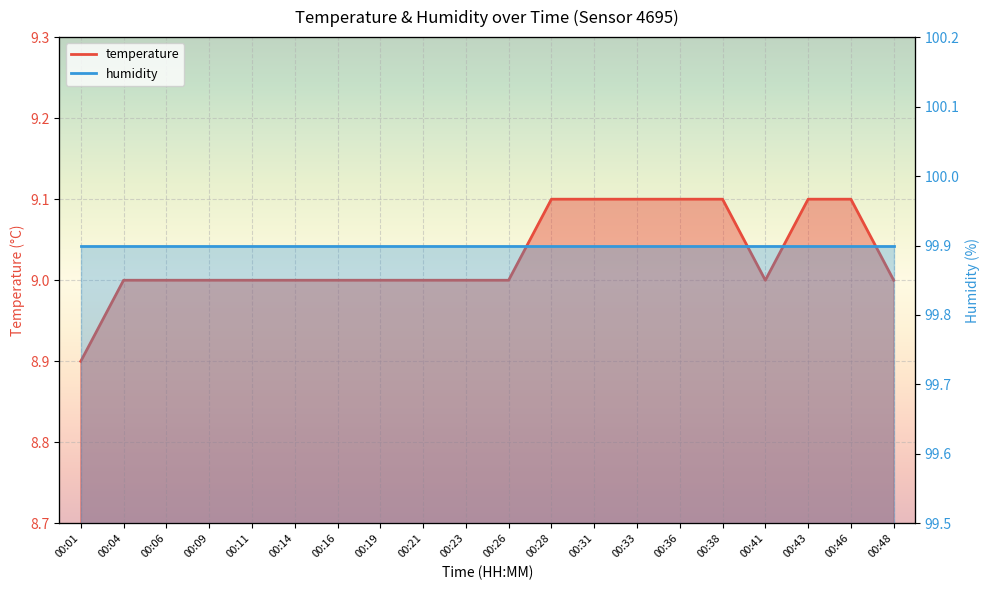

What is the difference between the maximum and minimum values?

0.2